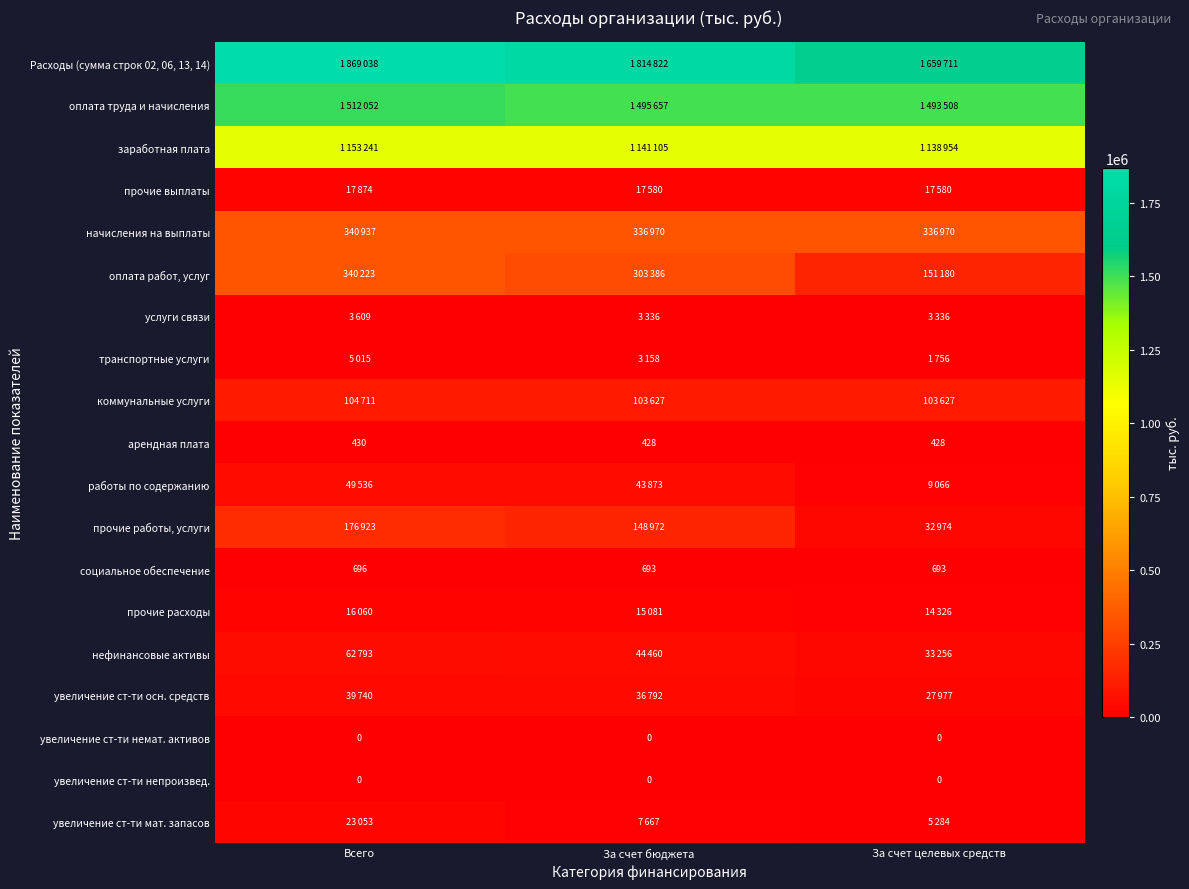

What is the approximate value of социальное обеспечение at За счет целевых средств?

693